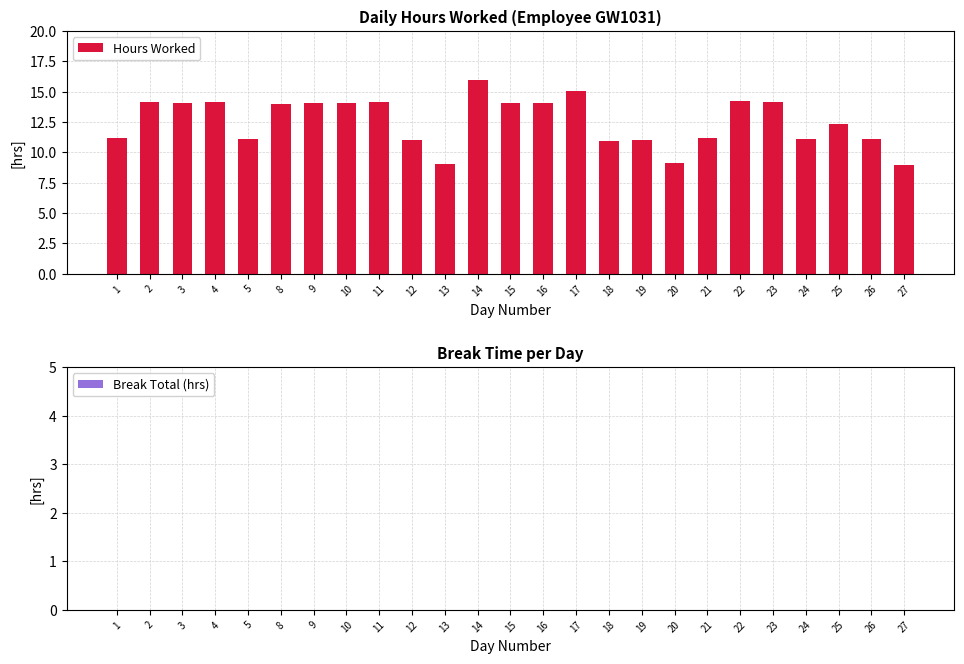

How many bars are there in total?

25